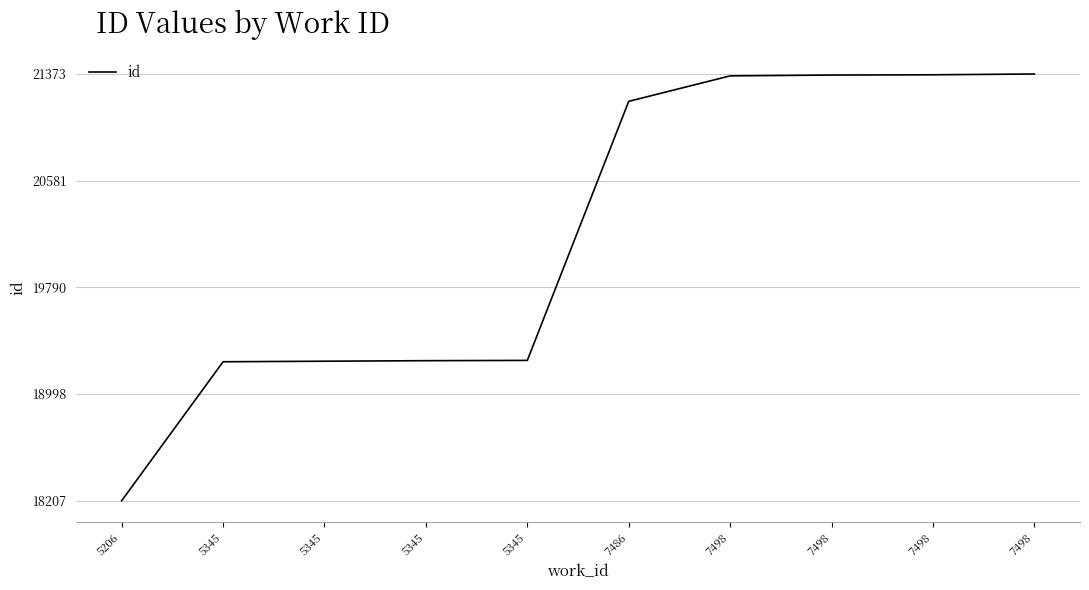

What is the change in value from 7498 to 7498?

+8